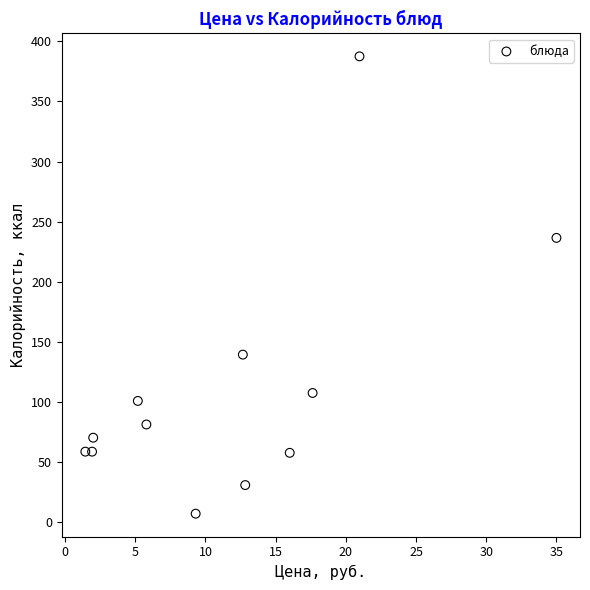

What Y value in the scatter plot is closest to 197?

236.5